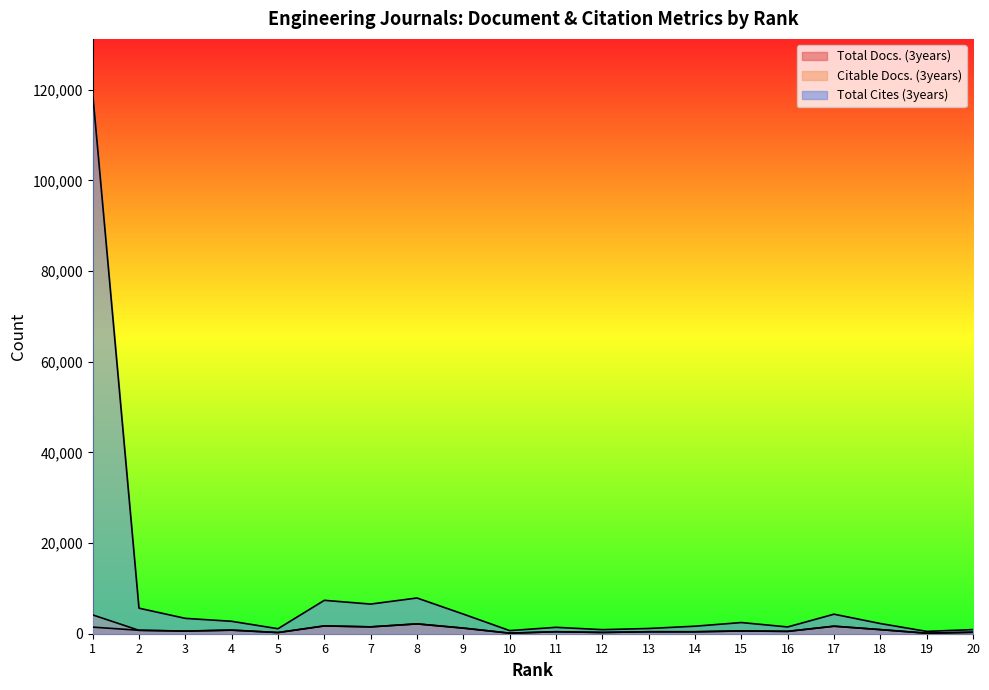

At which category does the chart reach its peak across all series?

1